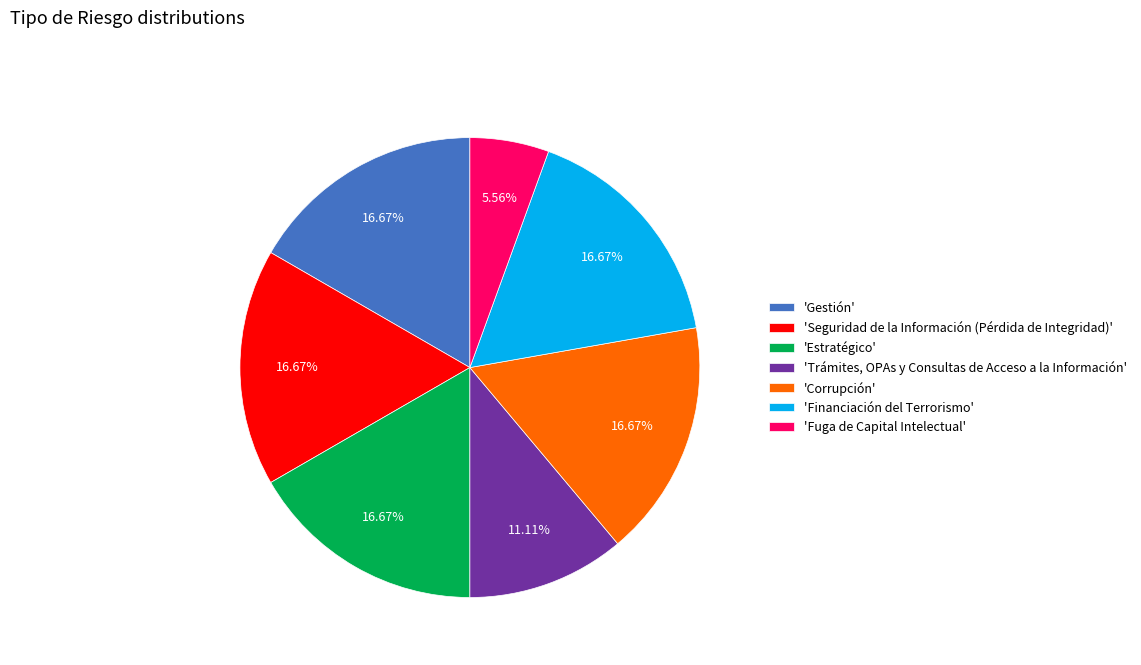

What is the ratio of the value at 'Gestión' to the value at 'Financiación del Terrorismo'?

1.0